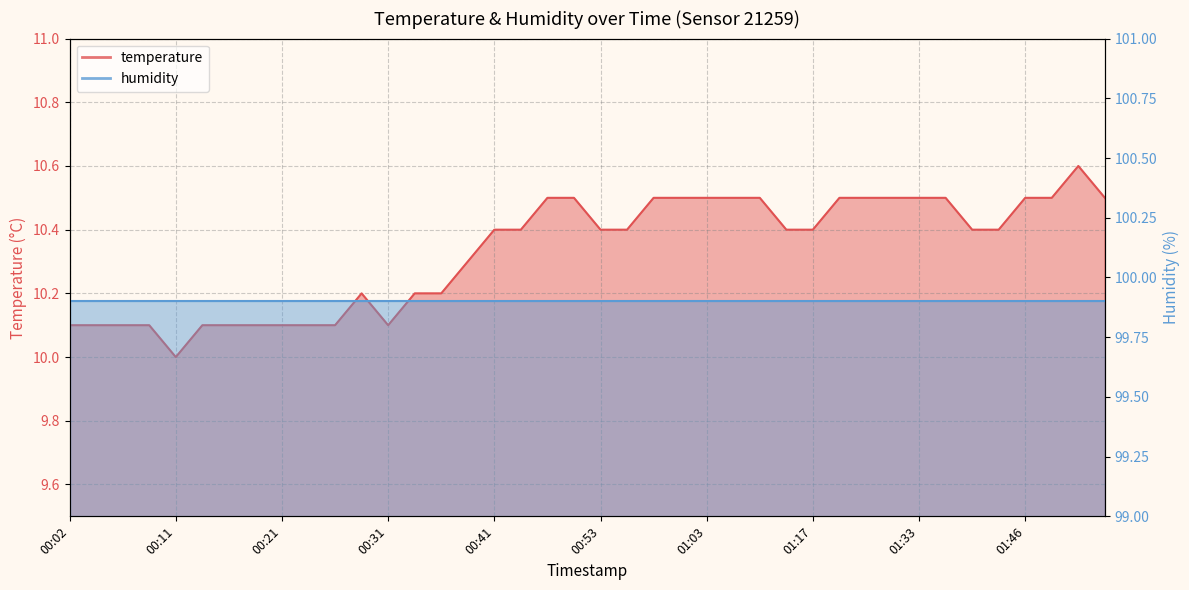

Rank the categories by value from lowest to highest.

00:11, 00:02, 00:04, 00:06, 00:09, 00:14, 00:16, 00:19, 00:21, 00:24, 00:26, 00:31, 00:29, 00:33, 00:36, 00:38, 00:41, 00:43, 00:53, 00:56, 01:15, 01:17, 01:38, 01:41, 00:48, 00:51, 00:58, 01:00, 01:03, 01:06, 01:11, 01:26, 01:28, 01:31, 01:33, 01:36, 01:46, 01:49, 01:53, 01:51